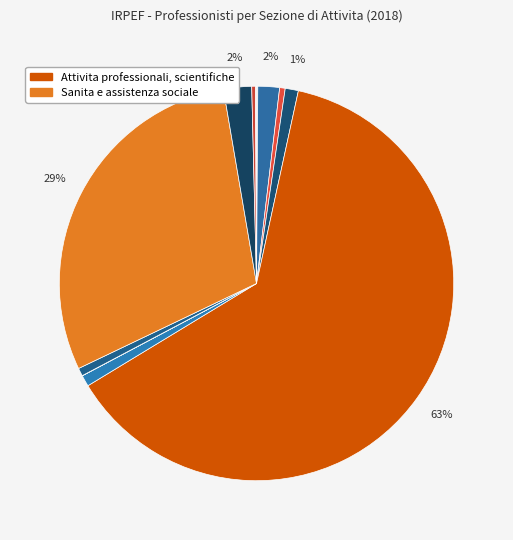

Count the number of slices in the pie.

18